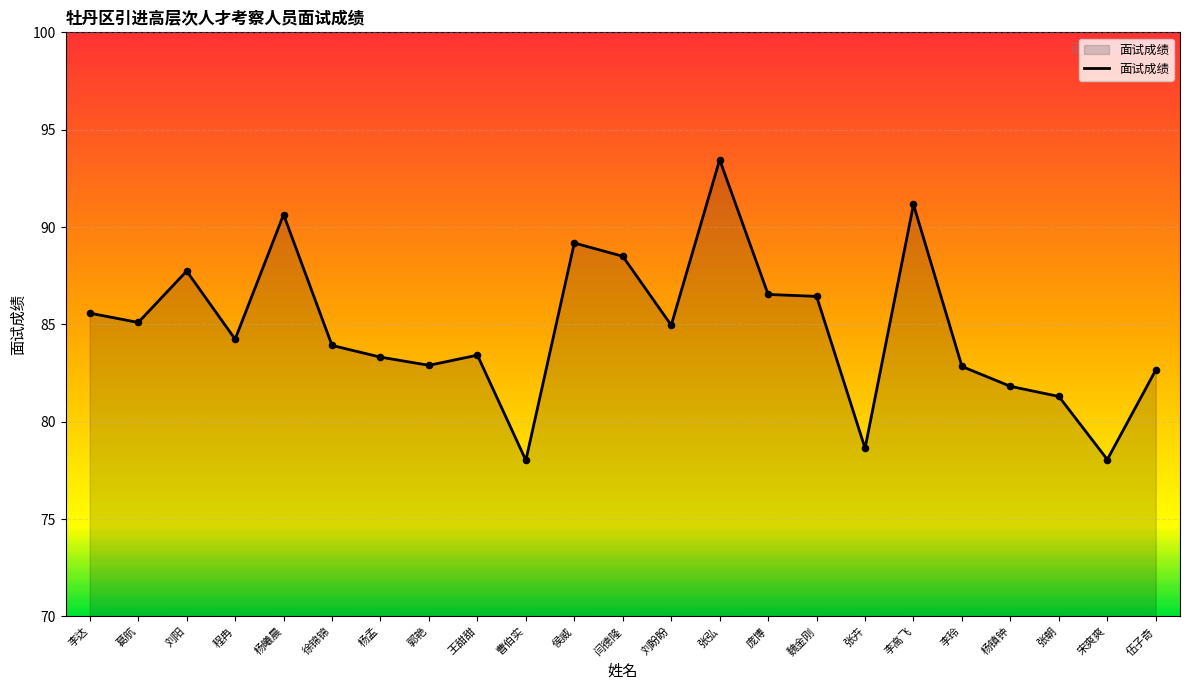

What is the change in value from 杨孟 to 李高飞?

+7.8